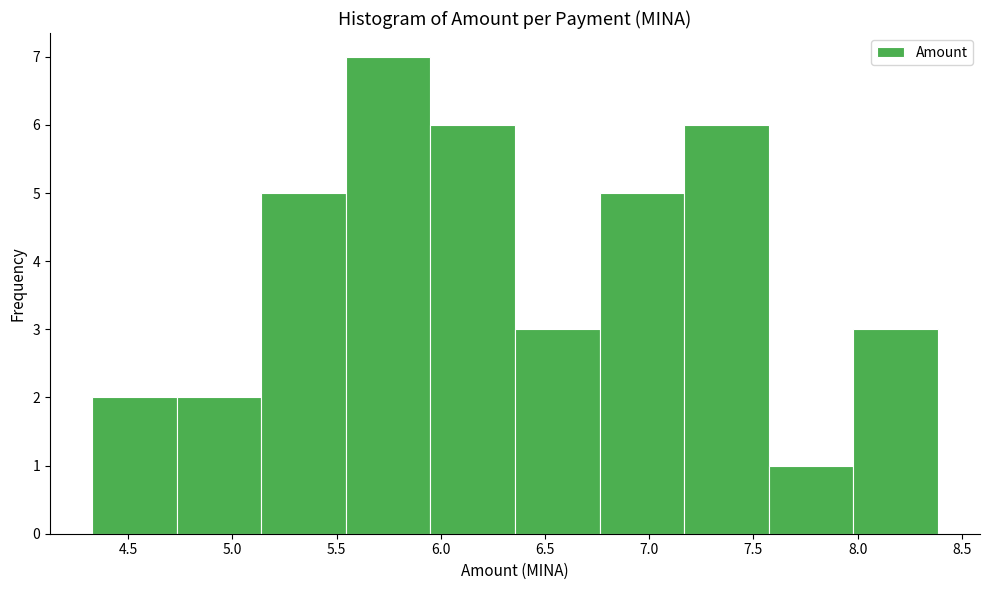

How tall is the bar that spans 4.75 to 5.15 on the x-axis? Neither the bar edges nor the heights are printed on the chart, so give them approximately, as read against the axes.

2